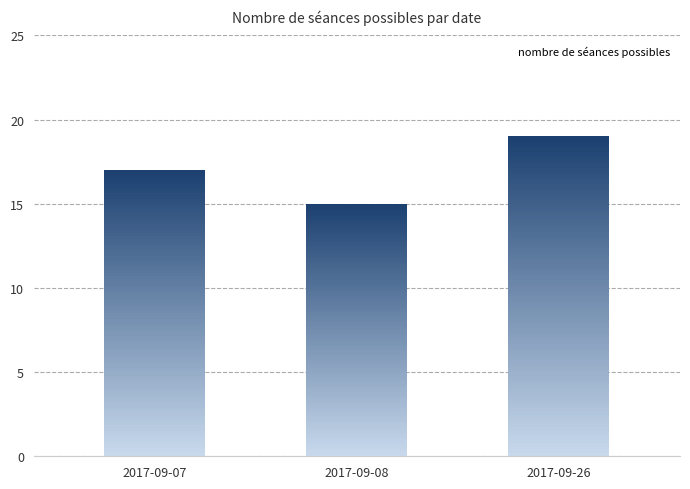

At which category does the chart reach its minimum across all series?

2017-09-08